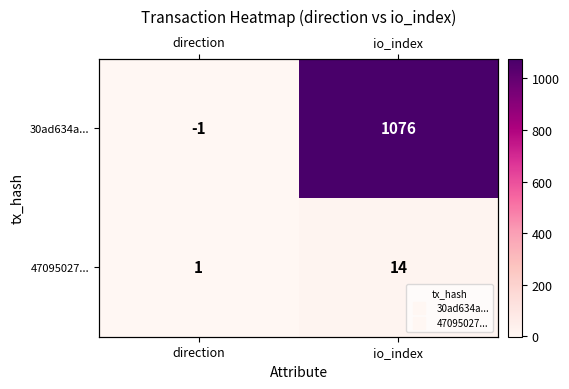

Which category has the highest value across all series?

io_index